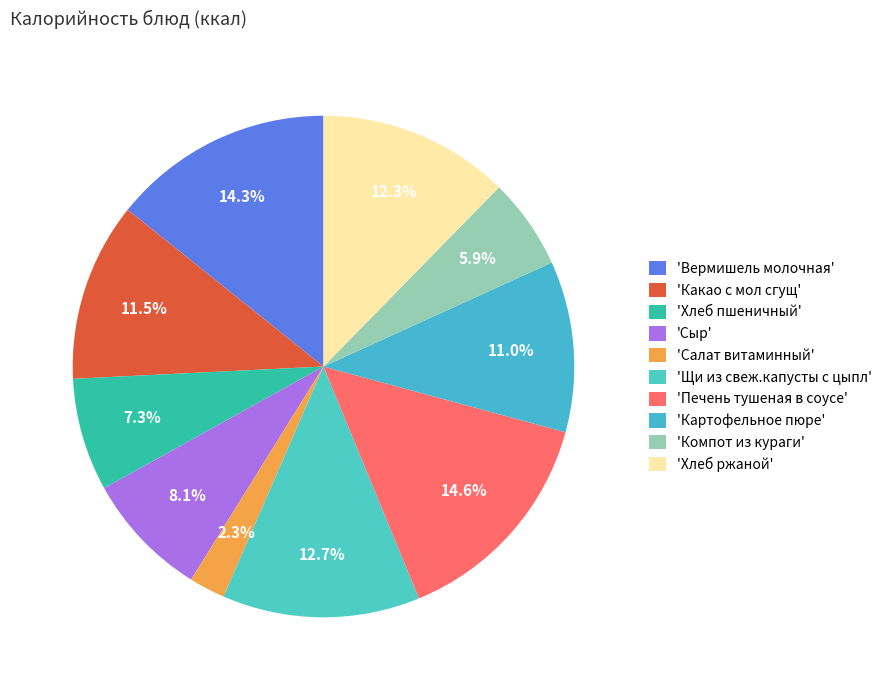

How many segments does this pie chart have?

10